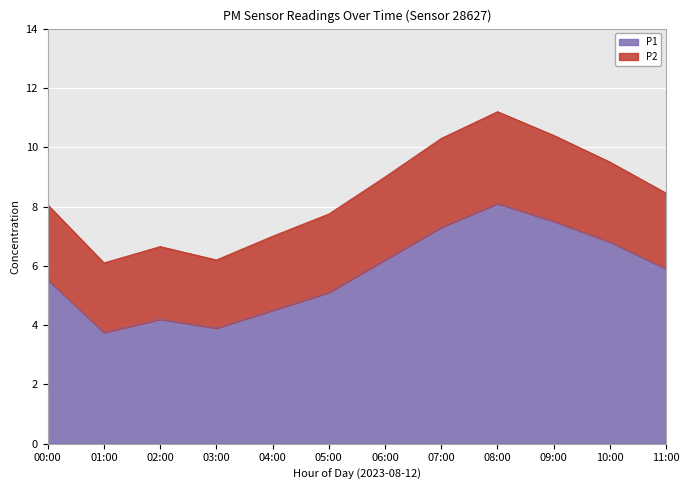

At which label is the value closest to 5?

05:00